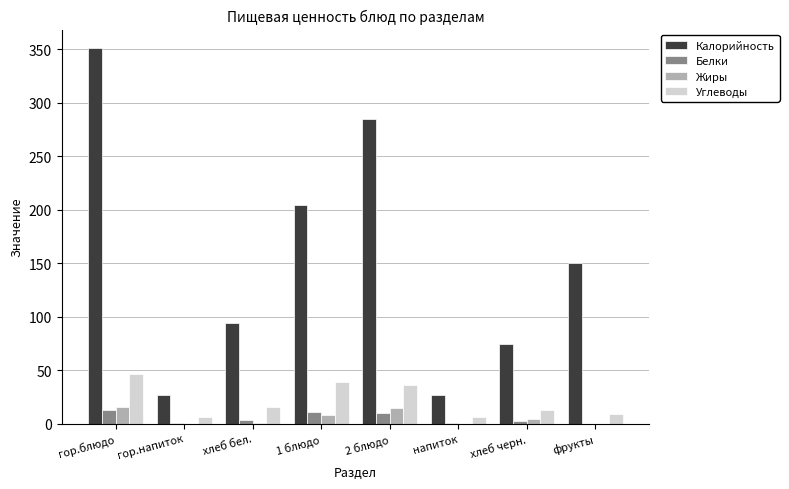

Are the bars horizontal?

No